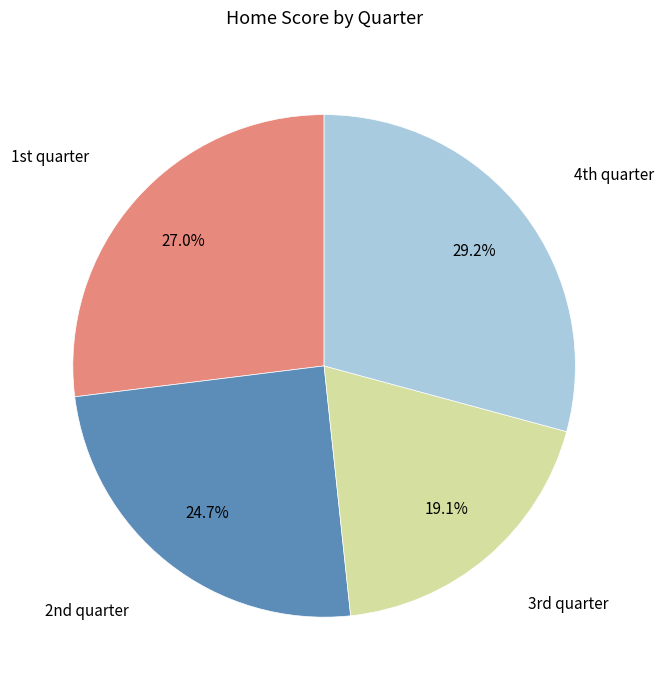

Is there a majority slice in this chart?

No